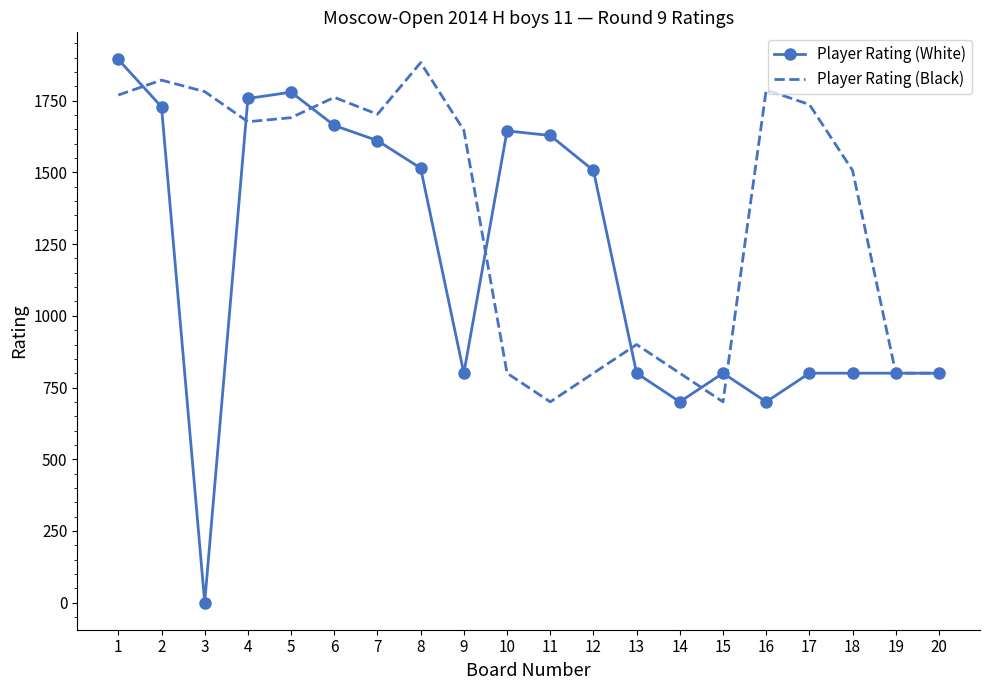

What is the total value across all series at 12?

2307